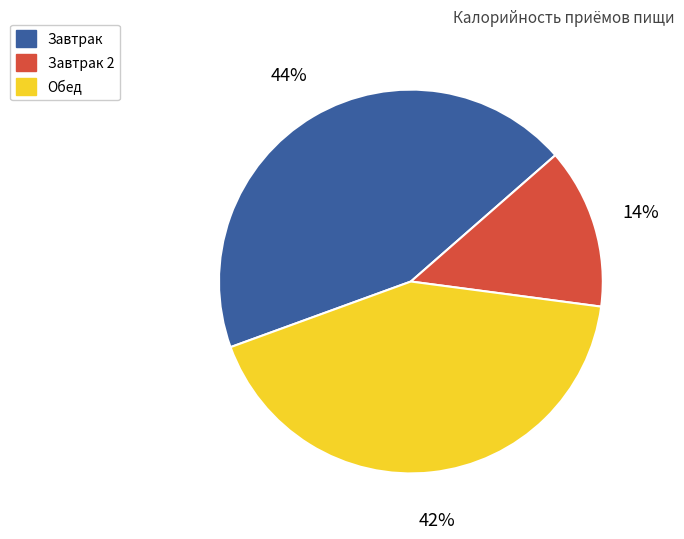

Between Завтрак 2 and Завтрак, which is larger?

Завтрак